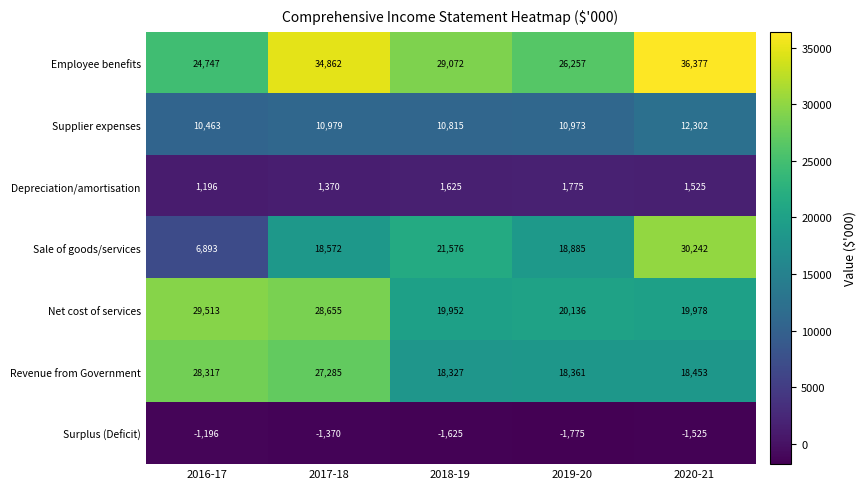

Which series changed the most between 2018-19 and 2020-21?

Sale of goods/services